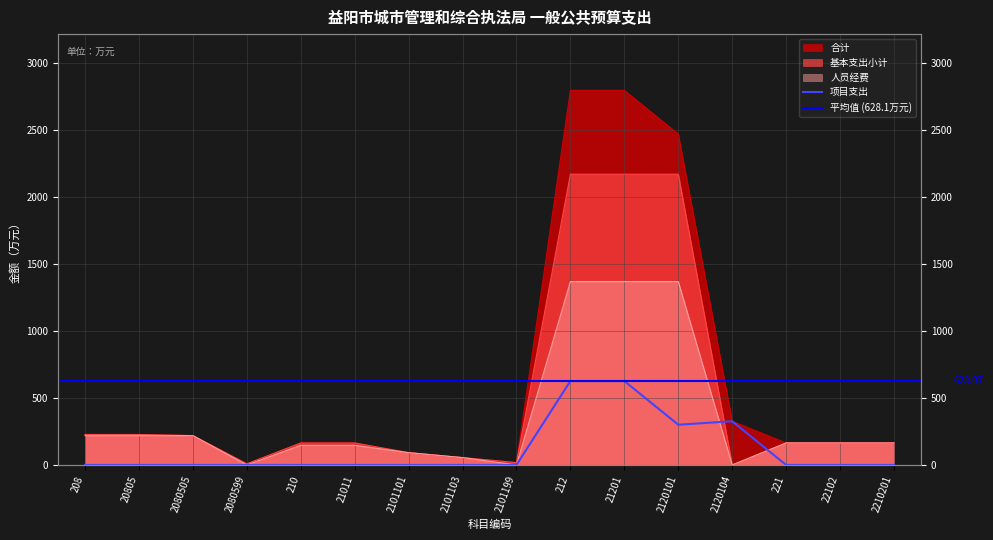

What is the difference between the maximum and minimum values in the 人员经费 series?

1368.0